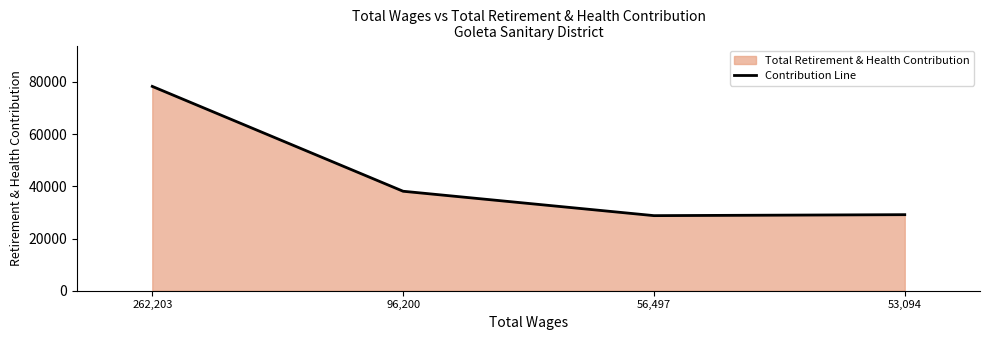

What is the difference between the maximum and minimum values?

49541